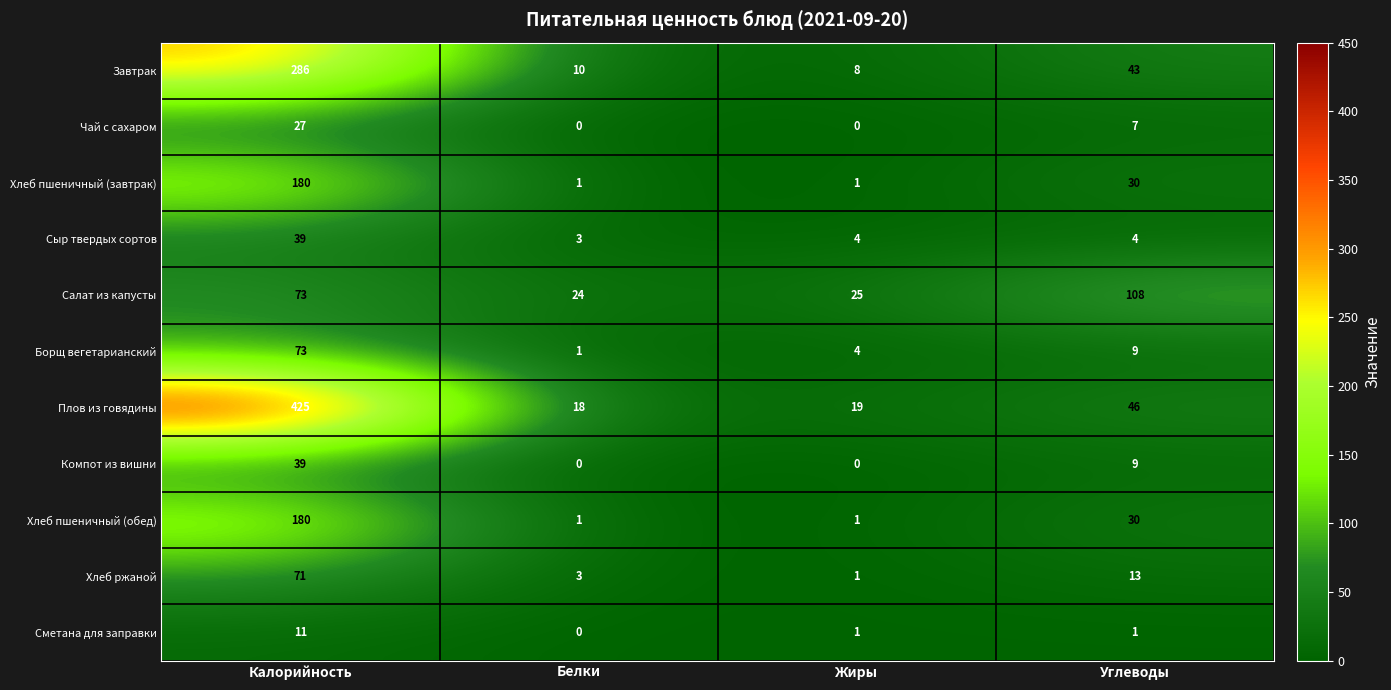

Where is Хлеб пшеничный (обед) nearest to the value 90?

Углеводы